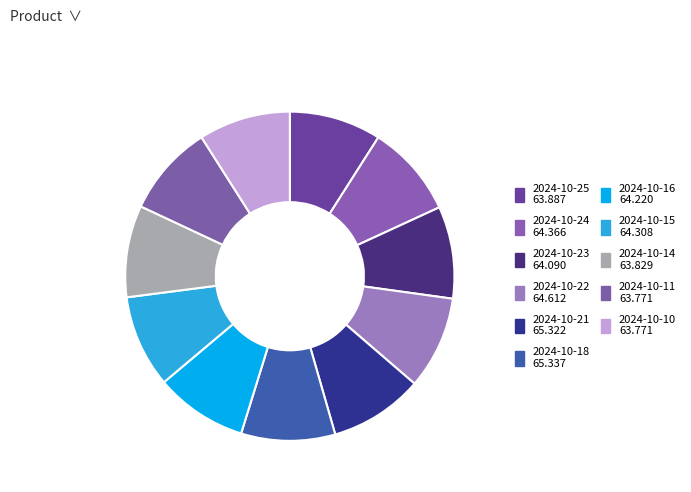

Is there any slice that represents more than half of the pie?

No